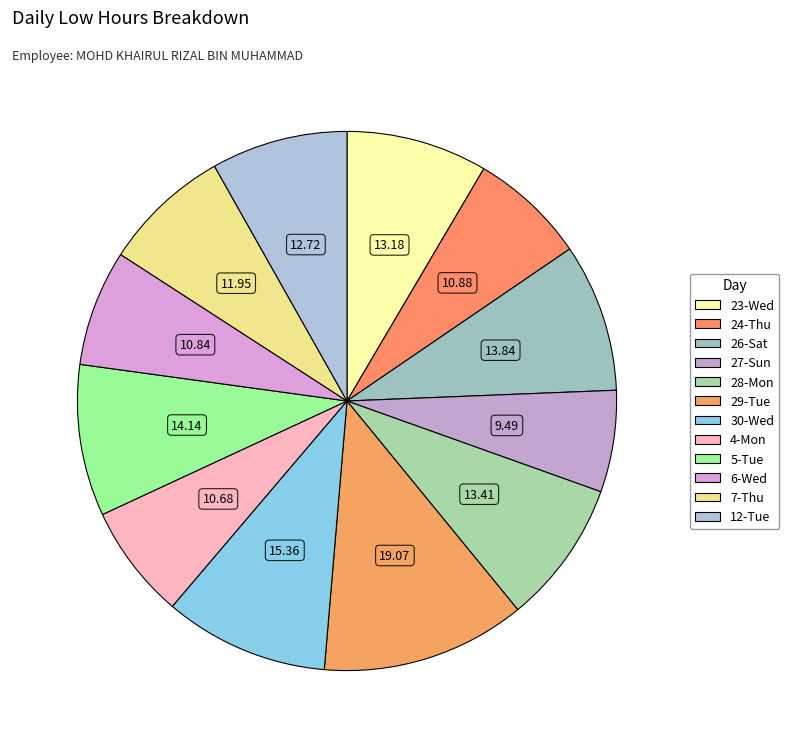

To the nearest percent, what portion does 26-Sat represent?

9%